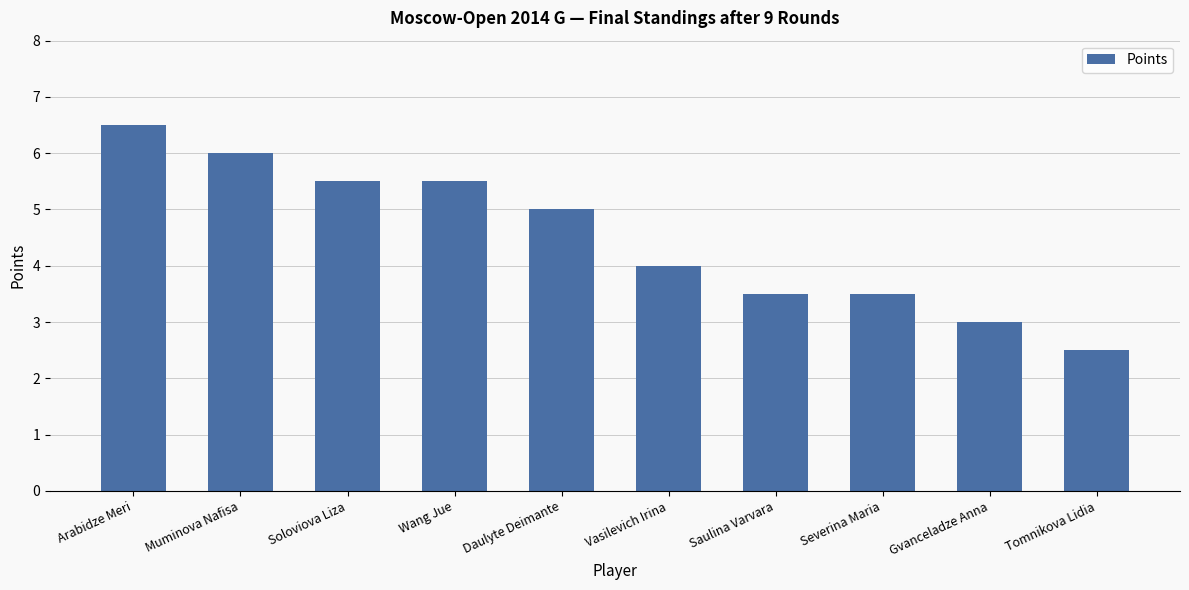

What is the smallest value displayed?

2.5